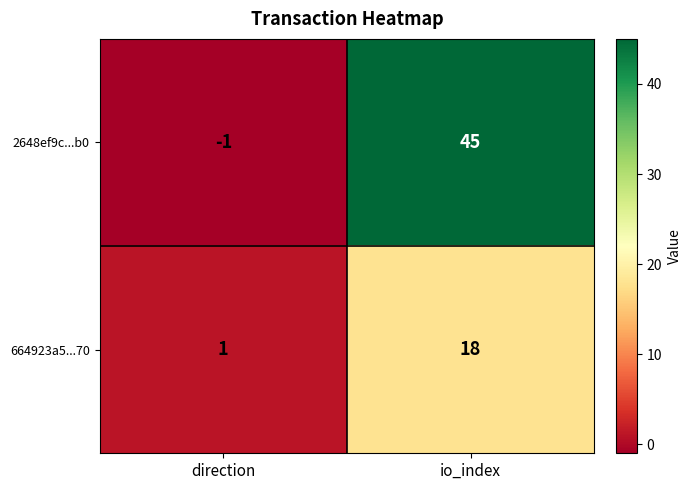

Which series has the largest total across all categories?

2648ef9c...b0